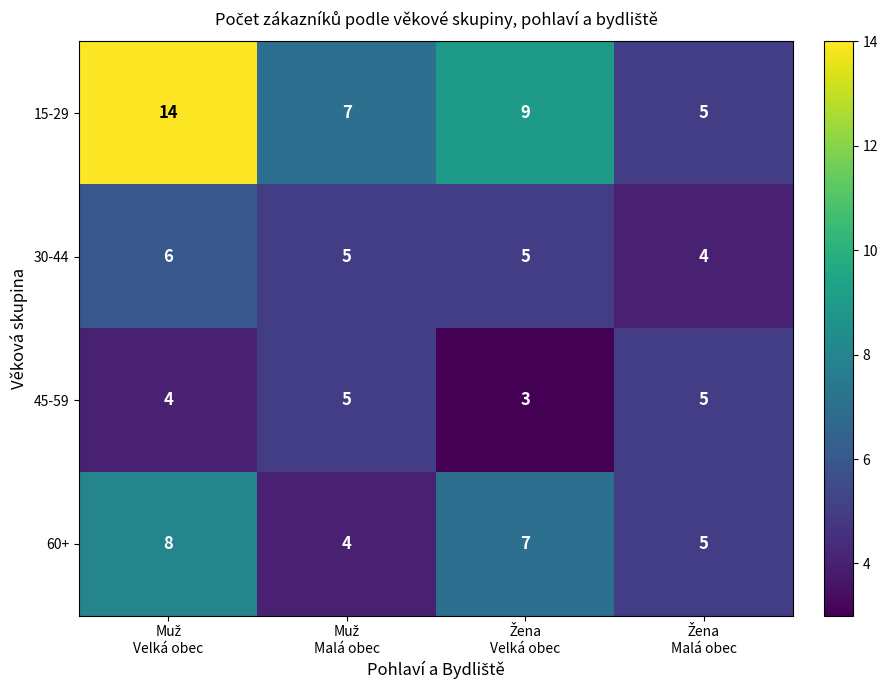

Rank the series by their maximum value, from highest to lowest.

15-29, 60+, 30-44, 45-59